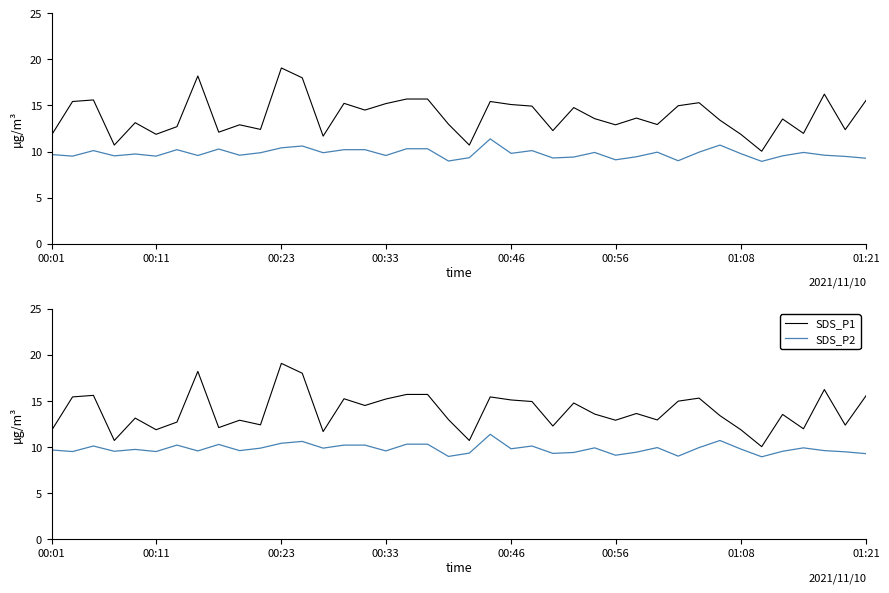

Reading left to right, list all the values displayed in this chart.

SDS_P1: 11.8	15.4	15.6	10.7	13.1	11.9	12.7	18.2	12.1	12.9	12.4	19.1	18.0	11.7	15.2	14.5	15.2	15.7	15.7	13.0	10.7	15.4	15.1	14.9	12.3	14.8	13.6	12.9	13.6	12.9	15.0	15.3	13.4	11.9	10.0	13.5	12.0	16.2	12.4	15.6
SDS_P2: 9.7	9.5	10.1	9.5	9.7	9.5	10.2	9.6	10.3	9.6	9.9	10.4	10.6	9.9	10.2	10.2	9.6	10.3	10.3	9.0	9.3	11.4	9.8	10.1	9.3	9.4	9.9	9.1	9.4	9.9	9.0	9.9	10.7	9.8	8.9	9.5	9.9	9.6	9.5	9.3